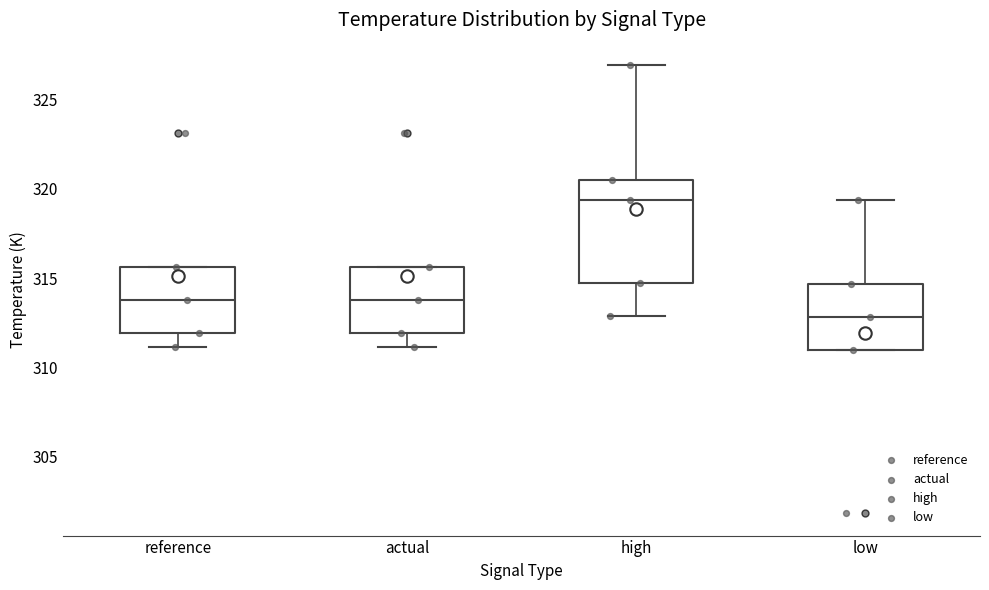

Reading left to right, transcribe this box plot: for each box, give where its median line is, the range the box spans, and where its two whiskers end, as read against the y-axis. The values are not printed on the chart, so give them approximately, as read against the axis.

reference: median 314.0, box 312.0 to 315.5, whiskers 311.0 to 315.5
actual: median 314.0, box 312.0 to 315.5, whiskers 311.0 to 315.5
high: median 319.5, box 314.5 to 320.5, whiskers 313.0 to 327.0
low: median 313.0, box 311.0 to 314.5, whiskers 311.0 to 319.5